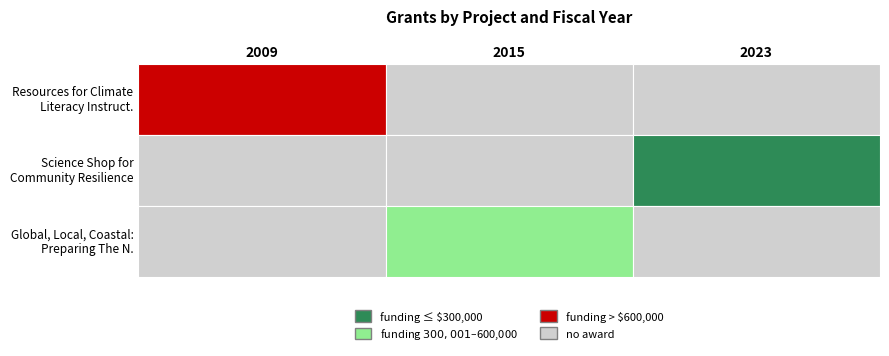

How many values are between 2009 and 2023?

3